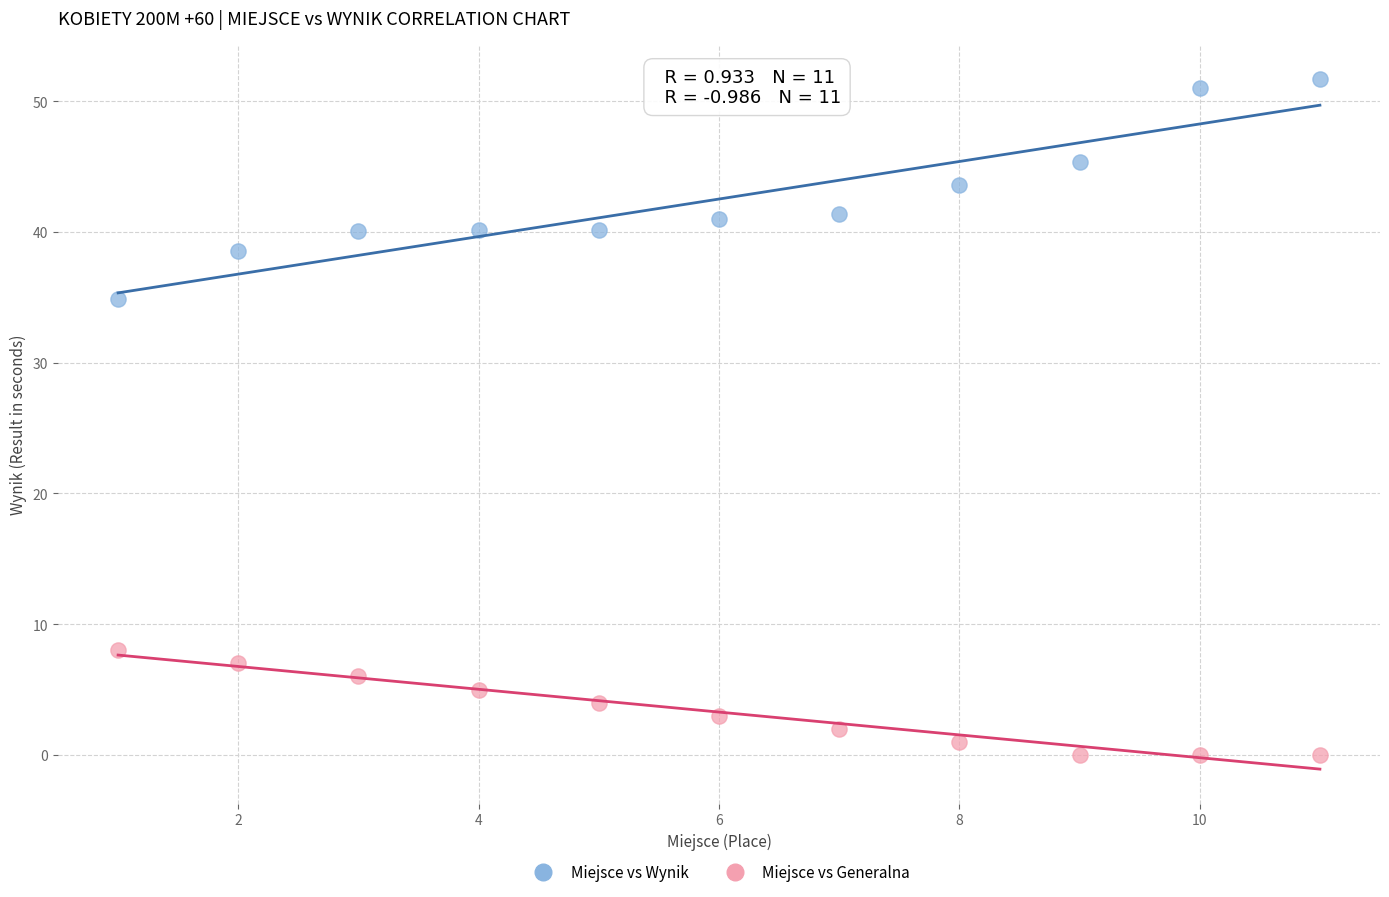

What are all the series names shown in the legend?

Miejsce vs Wynik, Miejsce vs Generalna